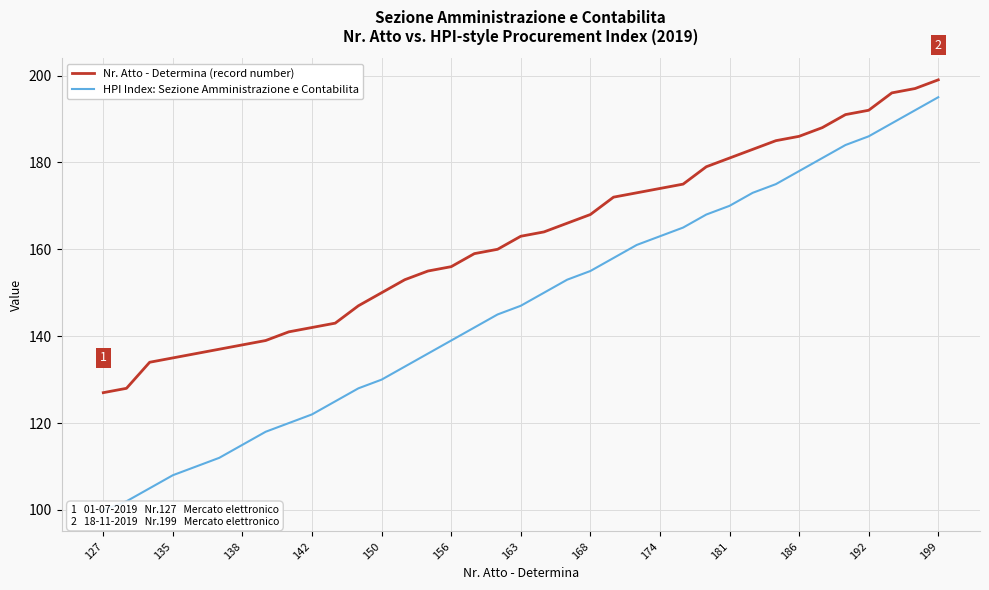

Is the value of Nr. Atto - Determina (record number) at 181 greater than the value of HPI Index: Sezione Amministrazione at 142?

Yes